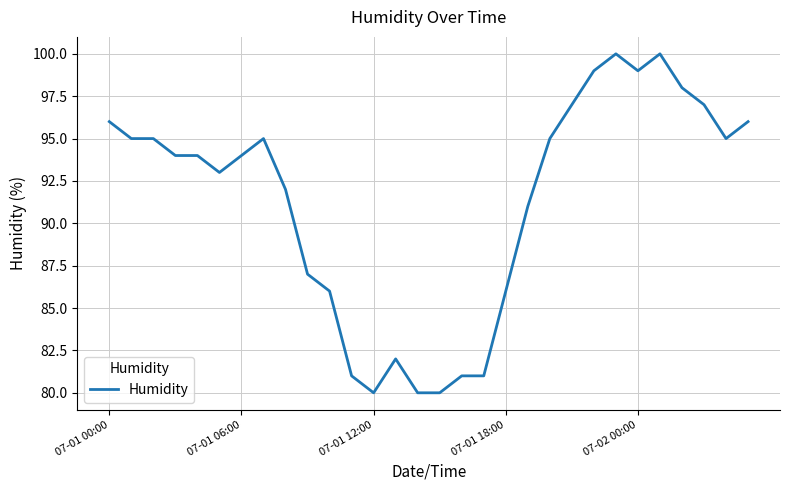

What is the greatest value displayed?

100